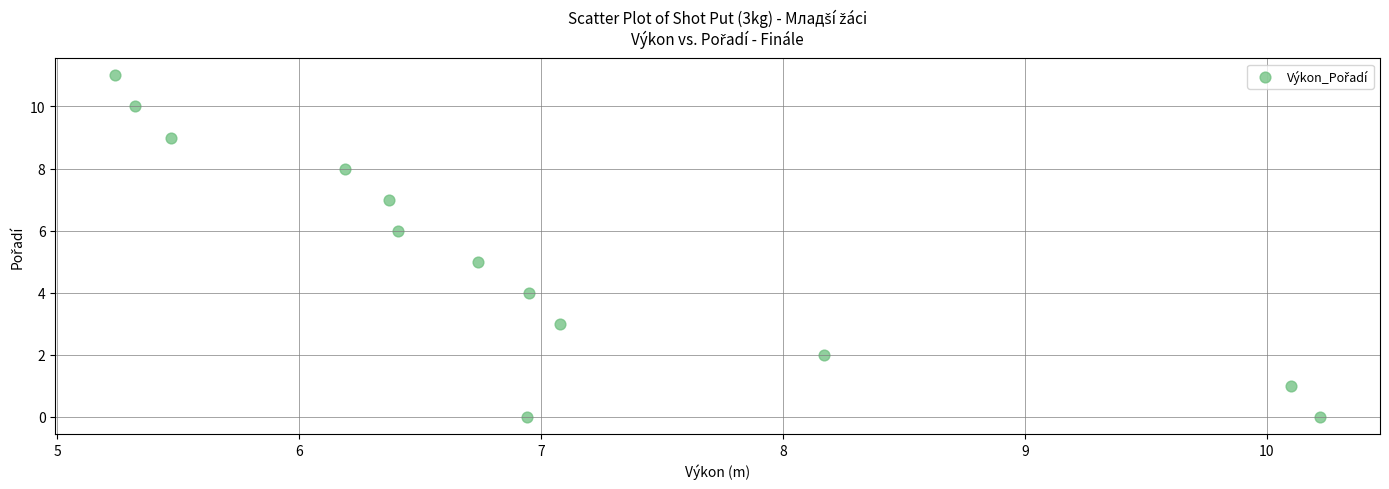

What is the range of Y values (max minus min)?

11